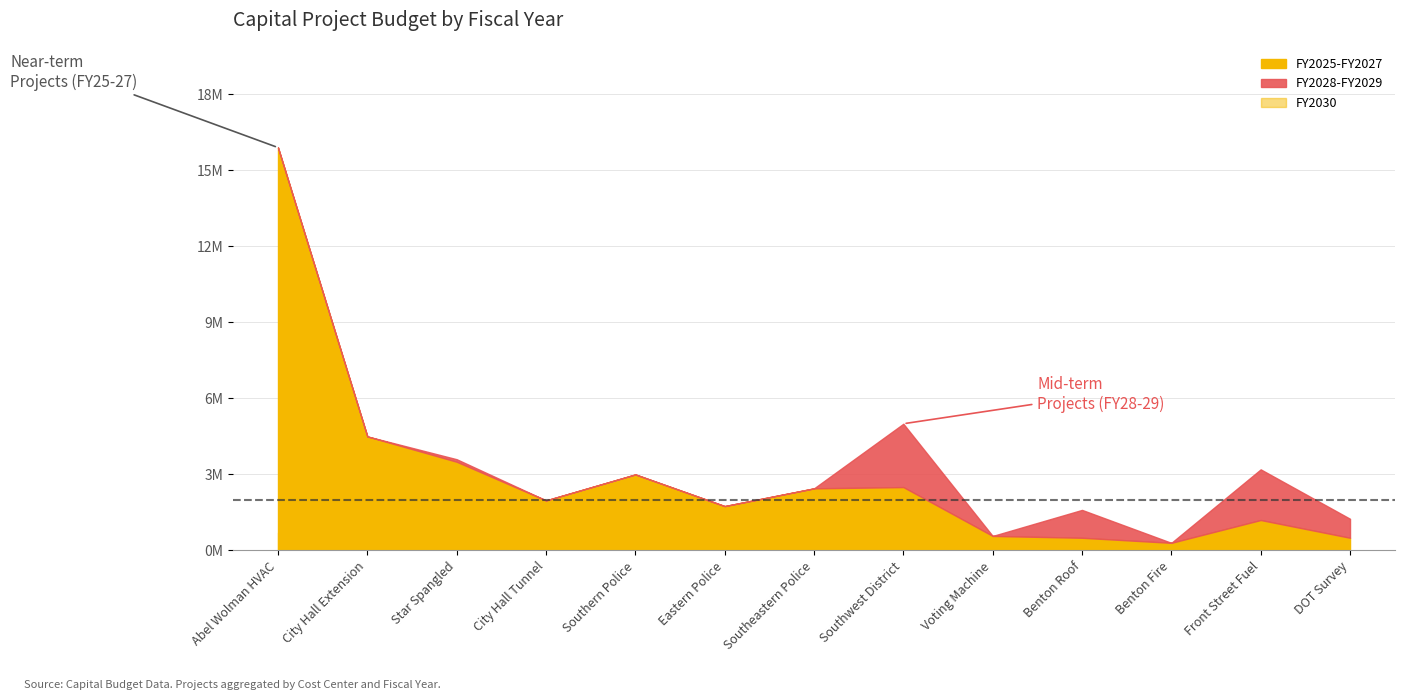

The FY2030 series shows -380005 at Southern Police. True or false?

False